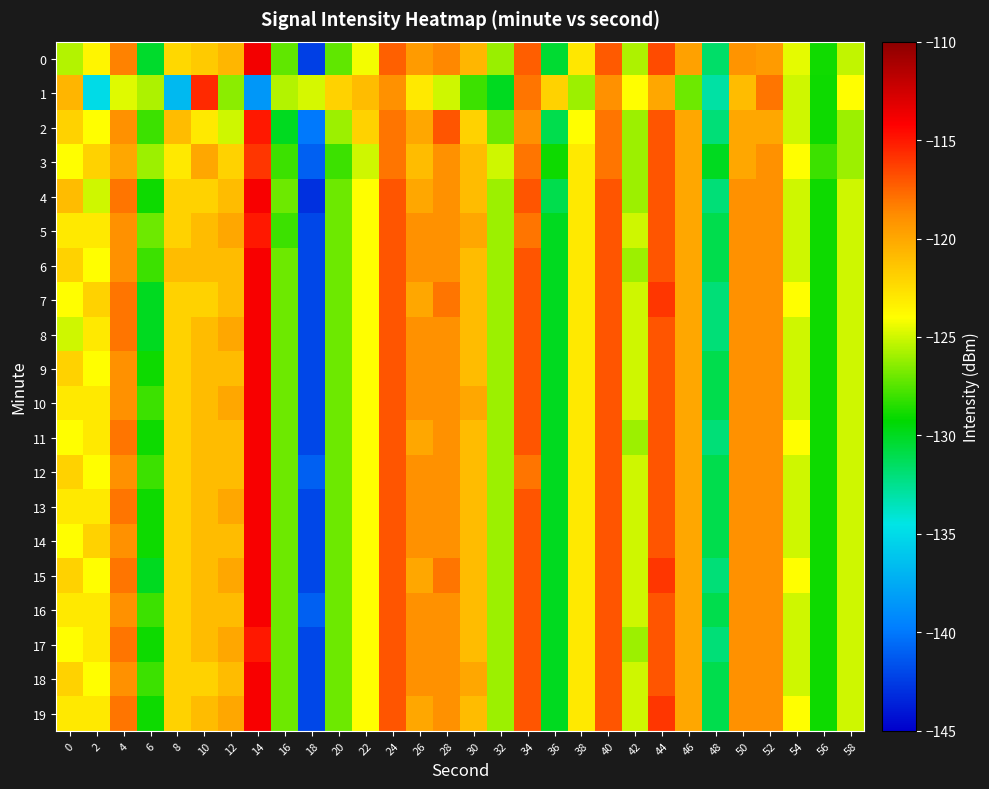

Reading left to right, extract all data points from this chart.

0: 0=-125.6	2=-123.6	4=-118.4	6=-130.3	8=-122.3	10=-121.6	12=-120.7	14=-113.8	16=-127.3	18=-142.4	20=-127.2	22=-124.3	24=-117.3	26=-119.4	28=-118.7	30=-120.7	32=-126.1	34=-117.3	36=-130.4	38=-123.0	40=-117.2	42=-125.7	44=-116.7	46=-119.7	48=-131.7	50=-119.2	52=-119.4	54=-124.5	56=-128.9	58=-125.3
1: 0=-120.6	2=-135.0	4=-124.7	6=-125.7	8=-136.7	10=-115.5	12=-126.4	14=-138.5	16=-125.5	18=-124.9	20=-122.0	22=-121.0	24=-119.0	26=-123.0	28=-125.0	30=-128.0	32=-130.0	34=-118.0	36=-122.0	38=-126.0	40=-119.0	42=-124.0	44=-120.0	46=-127.0	48=-133.0	50=-121.0	52=-118.0	54=-125.0	56=-129.0	58=-124.0
2: 0=-122.0	2=-124.0	4=-119.0	6=-128.0	8=-121.0	10=-123.0	12=-125.0	14=-115.0	16=-130.0	18=-140.0	20=-126.0	22=-122.0	24=-118.0	26=-120.0	28=-117.0	30=-122.0	32=-127.0	34=-119.0	36=-131.0	38=-124.0	40=-118.0	42=-126.0	44=-117.0	46=-120.0	48=-132.0	50=-120.0	52=-120.0	54=-125.0	56=-129.0	58=-126.0
3: 0=-124.0	2=-122.0	4=-120.0	6=-126.0	8=-123.0	10=-120.0	12=-122.0	14=-116.0	16=-128.0	18=-141.0	20=-128.0	22=-125.0	24=-118.0	26=-121.0	28=-119.0	30=-121.0	32=-125.0	34=-118.0	36=-129.0	38=-123.0	40=-118.0	42=-126.0	44=-117.0	46=-120.0	48=-130.0	50=-120.0	52=-119.0	54=-124.0	56=-128.0	58=-126.0
4: 0=-121.0	2=-125.0	4=-118.0	6=-129.0	8=-122.0	10=-122.0	12=-121.0	14=-114.0	16=-127.0	18=-143.0	20=-127.0	22=-124.0	24=-117.0	26=-120.0	28=-119.0	30=-121.0	32=-126.0	34=-117.0	36=-131.0	38=-123.0	40=-117.0	42=-126.0	44=-117.0	46=-120.0	48=-132.0	50=-119.0	52=-119.0	54=-125.0	56=-129.0	58=-125.0
5: 0=-123.0	2=-123.0	4=-119.0	6=-127.0	8=-122.0	10=-121.0	12=-120.0	14=-115.0	16=-128.0	18=-142.0	20=-127.0	22=-124.0	24=-117.0	26=-119.0	28=-119.0	30=-120.0	32=-126.0	34=-118.0	36=-130.0	38=-123.0	40=-117.0	42=-125.0	44=-117.0	46=-120.0	48=-131.0	50=-119.0	52=-119.0	54=-125.0	56=-129.0	58=-125.0
6: 0=-122.0	2=-124.0	4=-119.0	6=-128.0	8=-121.0	10=-121.0	12=-121.0	14=-114.0	16=-127.0	18=-142.0	20=-127.0	22=-124.0	24=-117.0	26=-119.0	28=-119.0	30=-121.0	32=-126.0	34=-117.0	36=-130.0	38=-123.0	40=-117.0	42=-126.0	44=-117.0	46=-120.0	48=-131.0	50=-119.0	52=-119.0	54=-125.0	56=-129.0	58=-125.0
7: 0=-124.0	2=-122.0	4=-118.0	6=-130.0	8=-122.0	10=-122.0	12=-121.0	14=-114.0	16=-127.0	18=-142.0	20=-127.0	22=-124.0	24=-117.0	26=-120.0	28=-118.0	30=-121.0	32=-126.0	34=-117.0	36=-130.0	38=-123.0	40=-117.0	42=-125.0	44=-116.0	46=-120.0	48=-132.0	50=-119.0	52=-119.0	54=-124.0	56=-129.0	58=-125.0
8: 0=-125.0	2=-123.0	4=-118.0	6=-130.0	8=-122.0	10=-121.0	12=-120.0	14=-114.0	16=-127.0	18=-142.0	20=-127.0	22=-124.0	24=-117.0	26=-119.0	28=-119.0	30=-121.0	32=-126.0	34=-117.0	36=-130.0	38=-123.0	40=-117.0	42=-125.0	44=-117.0	46=-120.0	48=-132.0	50=-119.0	52=-119.0	54=-125.0	56=-129.0	58=-125.0
9: 0=-122.0	2=-124.0	4=-119.0	6=-129.0	8=-122.0	10=-121.0	12=-121.0	14=-114.0	16=-127.0	18=-142.0	20=-127.0	22=-124.0	24=-117.0	26=-119.0	28=-119.0	30=-121.0	32=-126.0	34=-117.0	36=-130.0	38=-123.0	40=-117.0	42=-125.0	44=-117.0	46=-120.0	48=-131.0	50=-119.0	52=-119.0	54=-125.0	56=-129.0	58=-125.0
10: 0=-123.0	2=-123.0	4=-119.0	6=-128.0	8=-122.0	10=-121.0	12=-120.0	14=-114.0	16=-127.0	18=-142.0	20=-127.0	22=-124.0	24=-117.0	26=-119.0	28=-119.0	30=-120.0	32=-126.0	34=-117.0	36=-130.0	38=-123.0	40=-117.0	42=-125.0	44=-117.0	46=-120.0	48=-131.0	50=-119.0	52=-119.0	54=-125.0	56=-129.0	58=-125.0
11: 0=-124.0	2=-123.0	4=-118.0	6=-129.0	8=-122.0	10=-121.0	12=-121.0	14=-114.0	16=-127.0	18=-142.0	20=-127.0	22=-124.0	24=-117.0	26=-120.0	28=-119.0	30=-121.0	32=-126.0	34=-117.0	36=-130.0	38=-123.0	40=-117.0	42=-126.0	44=-117.0	46=-120.0	48=-132.0	50=-119.0	52=-119.0	54=-124.0	56=-129.0	58=-125.0
12: 0=-122.0	2=-124.0	4=-119.0	6=-128.0	8=-122.0	10=-121.0	12=-121.0	14=-114.0	16=-127.0	18=-141.0	20=-127.0	22=-124.0	24=-117.0	26=-119.0	28=-119.0	30=-121.0	32=-126.0	34=-118.0	36=-130.0	38=-123.0	40=-117.0	42=-125.0	44=-117.0	46=-120.0	48=-131.0	50=-119.0	52=-119.0	54=-125.0	56=-129.0	58=-125.0
13: 0=-123.0	2=-123.0	4=-118.0	6=-129.0	8=-122.0	10=-121.0	12=-120.0	14=-114.0	16=-127.0	18=-142.0	20=-127.0	22=-124.0	24=-117.0	26=-119.0	28=-119.0	30=-121.0	32=-126.0	34=-117.0	36=-130.0	38=-123.0	40=-117.0	42=-125.0	44=-117.0	46=-120.0	48=-131.0	50=-119.0	52=-119.0	54=-125.0	56=-129.0	58=-125.0
14: 0=-124.0	2=-122.0	4=-119.0	6=-129.0	8=-122.0	10=-121.0	12=-121.0	14=-114.0	16=-127.0	18=-142.0	20=-127.0	22=-124.0	24=-117.0	26=-119.0	28=-119.0	30=-121.0	32=-126.0	34=-117.0	36=-130.0	38=-123.0	40=-117.0	42=-125.0	44=-117.0	46=-120.0	48=-131.0	50=-119.0	52=-119.0	54=-125.0	56=-129.0	58=-125.0
15: 0=-122.0	2=-124.0	4=-118.0	6=-130.0	8=-122.0	10=-121.0	12=-120.0	14=-114.0	16=-127.0	18=-142.0	20=-127.0	22=-124.0	24=-117.0	26=-120.0	28=-118.0	30=-121.0	32=-126.0	34=-117.0	36=-130.0	38=-123.0	40=-117.0	42=-125.0	44=-116.0	46=-120.0	48=-132.0	50=-119.0	52=-119.0	54=-124.0	56=-129.0	58=-125.0
16: 0=-123.0	2=-123.0	4=-119.0	6=-128.0	8=-122.0	10=-121.0	12=-121.0	14=-114.0	16=-127.0	18=-141.0	20=-127.0	22=-124.0	24=-117.0	26=-119.0	28=-119.0	30=-121.0	32=-126.0	34=-117.0	36=-130.0	38=-123.0	40=-117.0	42=-125.0	44=-117.0	46=-120.0	48=-131.0	50=-119.0	52=-119.0	54=-125.0	56=-129.0	58=-125.0
17: 0=-124.0	2=-123.0	4=-118.0	6=-129.0	8=-122.0	10=-121.0	12=-120.0	14=-115.0	16=-127.0	18=-142.0	20=-127.0	22=-124.0	24=-117.0	26=-119.0	28=-119.0	30=-121.0	32=-126.0	34=-117.0	36=-130.0	38=-123.0	40=-117.0	42=-126.0	44=-117.0	46=-120.0	48=-132.0	50=-119.0	52=-119.0	54=-125.0	56=-129.0	58=-125.0
18: 0=-122.0	2=-124.0	4=-119.0	6=-128.0	8=-122.0	10=-122.0	12=-121.0	14=-114.0	16=-127.0	18=-142.0	20=-127.0	22=-124.0	24=-117.0	26=-119.0	28=-119.0	30=-120.0	32=-126.0	34=-117.0	36=-130.0	38=-123.0	40=-117.0	42=-125.0	44=-117.0	46=-120.0	48=-131.0	50=-119.0	52=-119.0	54=-125.0	56=-129.0	58=-125.0
19: 0=-123.0	2=-123.0	4=-118.0	6=-129.0	8=-122.0	10=-121.0	12=-120.0	14=-114.0	16=-127.0	18=-142.0	20=-127.0	22=-124.0	24=-117.0	26=-120.0	28=-119.0	30=-121.0	32=-126.0	34=-117.0	36=-130.0	38=-123.0	40=-117.0	42=-125.0	44=-116.0	46=-120.0	48=-131.0	50=-119.0	52=-119.0	54=-124.0	56=-129.0	58=-125.0